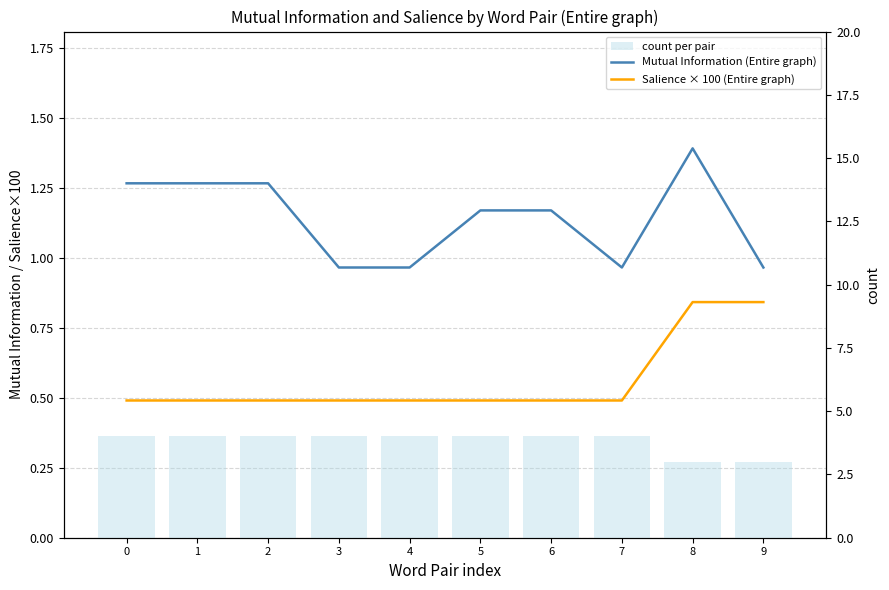

Rank the series by their maximum value, from lowest to highest.

Salience × 100 (Entire graph), Mutual Information (Entire graph), count per pair